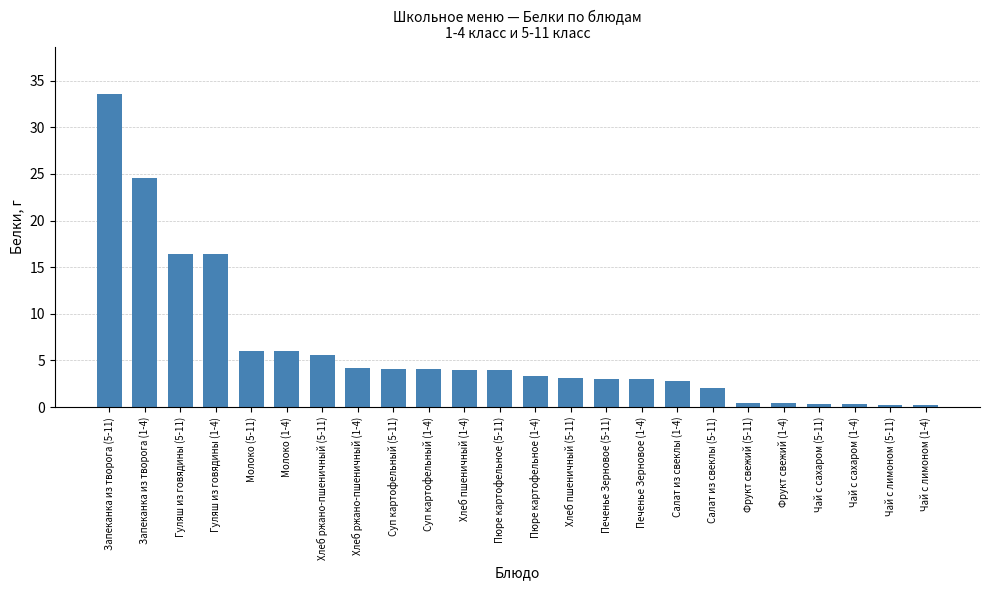

What is the average value?

6.2